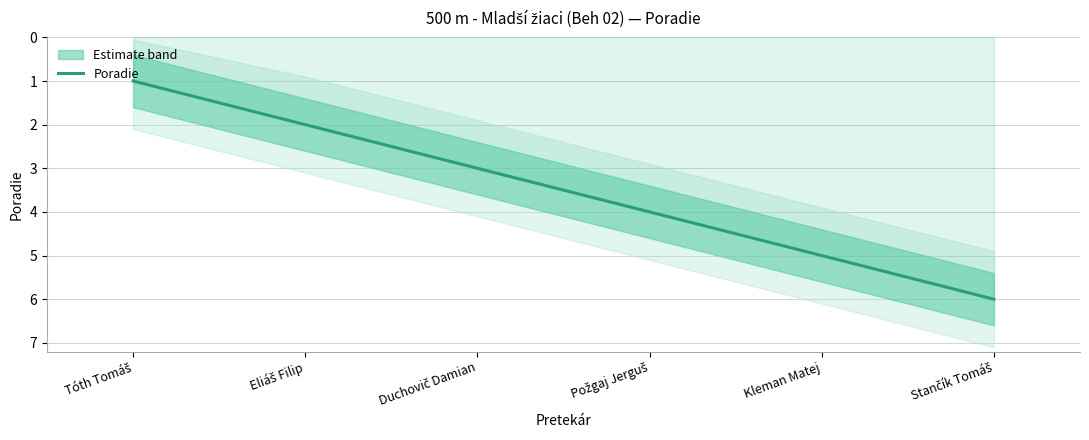

Where is the data nearest to the value 3?

Duchovič Damian